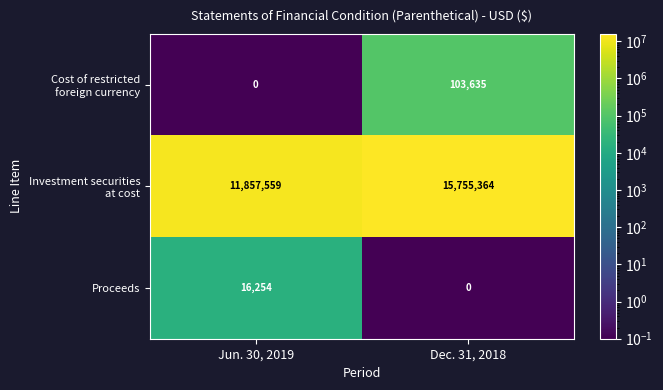

What is the difference between the Proceeds values at Dec. 31, 2018 and Jun. 30, 2019?

16254